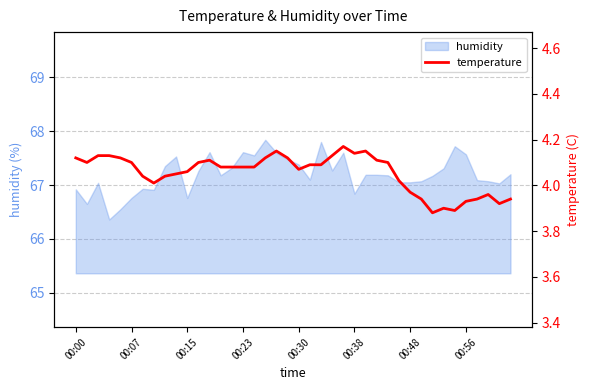

What is the highest value of the humidity series?

67.8